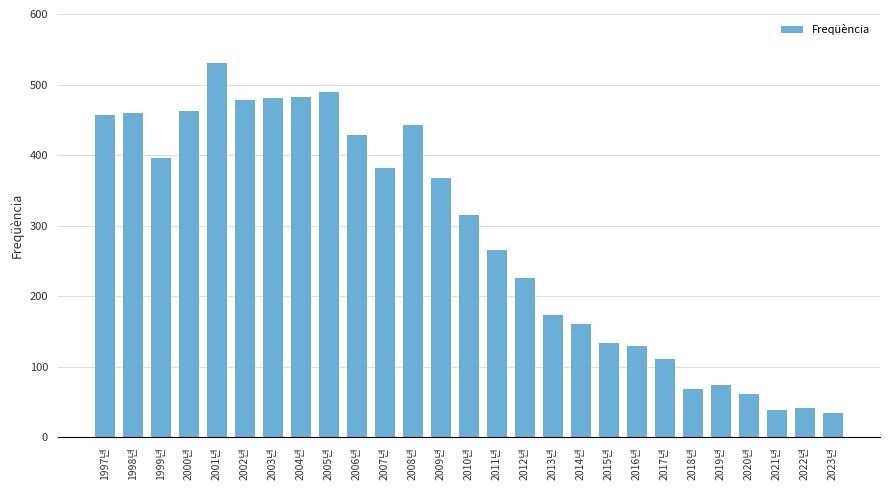

Is it true that the value at 1998년 is 460?

True